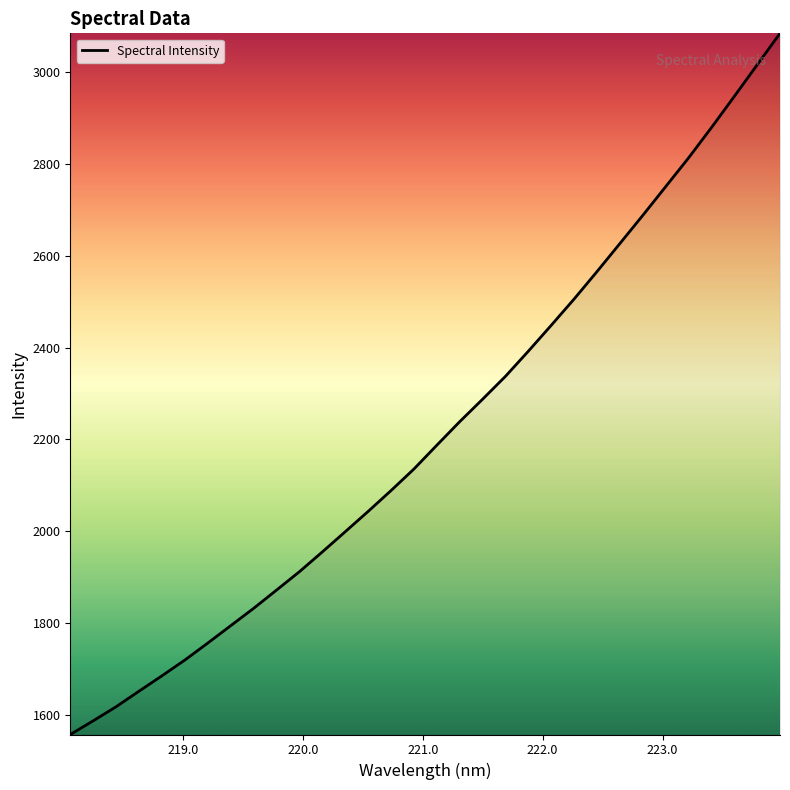

What is the maximum value shown in the chart?

3084.8